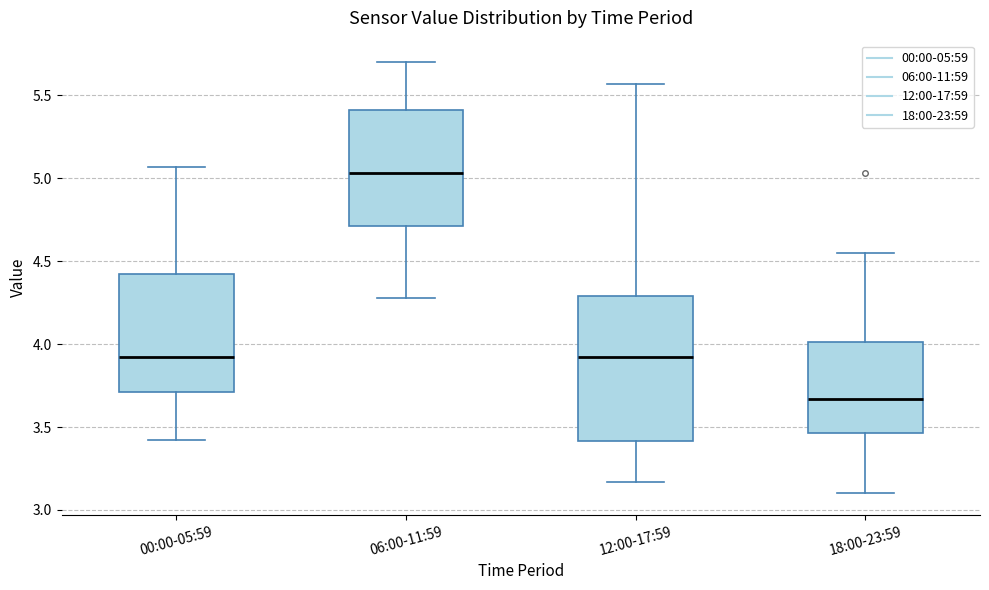

Where does the lower whisker of the box for 00:00-05:59 end on the y-axis? The values are not printed on the chart, so give them approximately, as read against the axis.

3.40